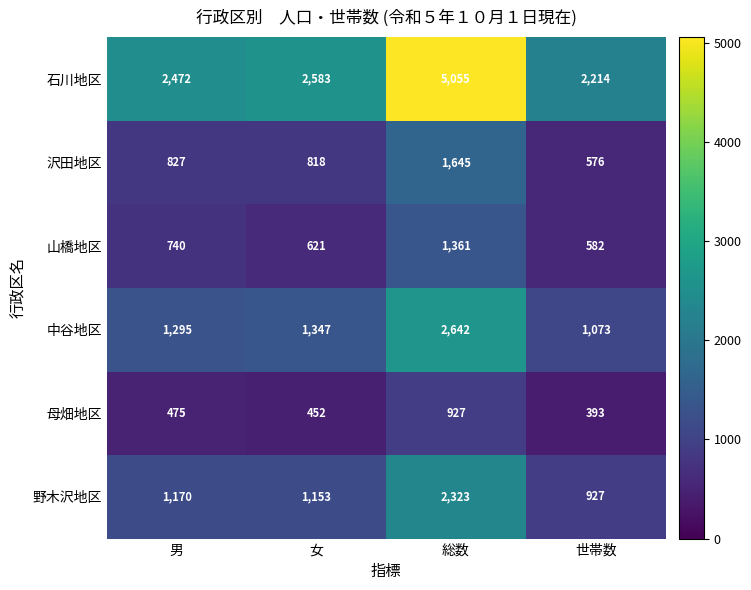

Where is 中谷地区 nearest to the value 1857?

女